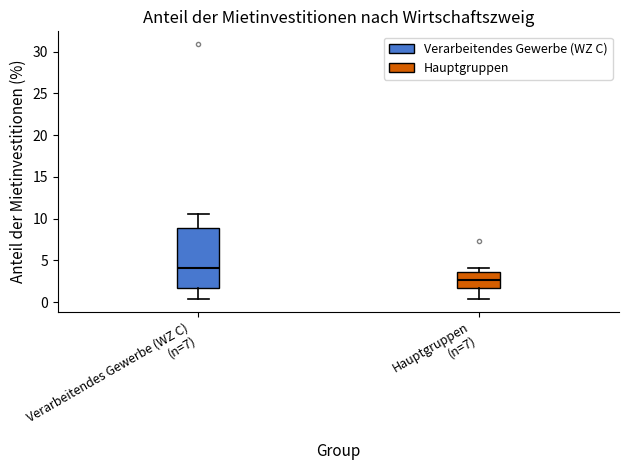

Comparing the boxes themselves (not the whiskers), which one is the tallest?

Verarbeitendes Gewerbe (WZ C) (n=7)